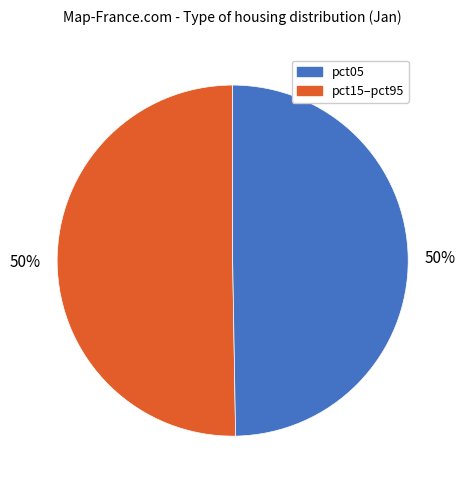

To the nearest percent, what is the average slice percentage?

50%